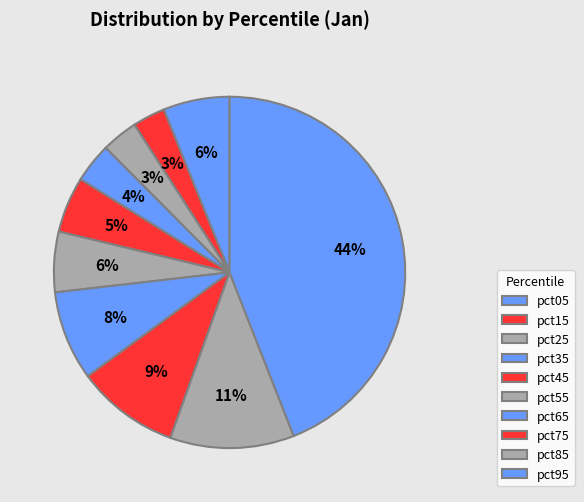

To the nearest percent, what portion does pct75 represent?

9%